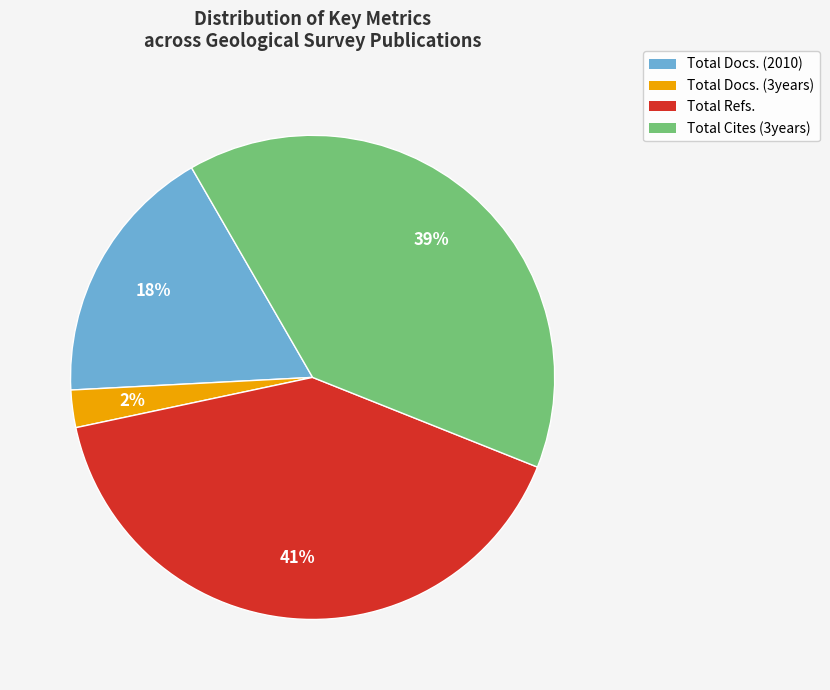

What percentage is the Total Refs. slice, to the nearest percent?

41%